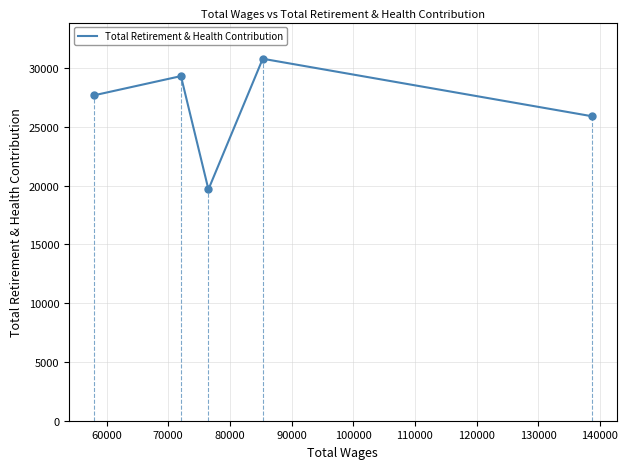

What is the difference between the maximum and minimum values?

11120